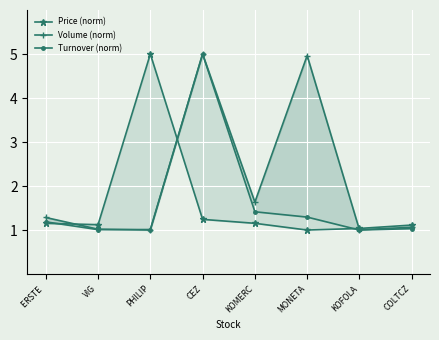

Which series has the largest range (max minus min)?

Price (norm)